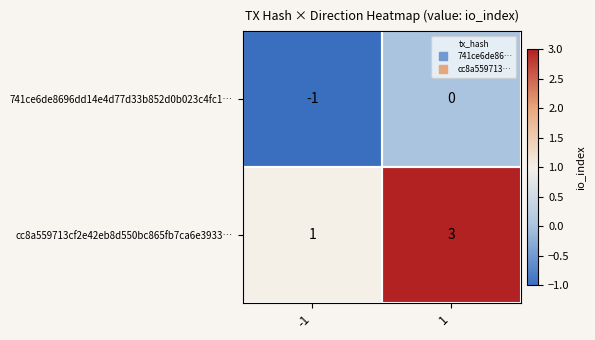

The value of 741ce6de8696dd14e4d77d33b852d0b023c4fc1… at 1 is -1. True or false?

False